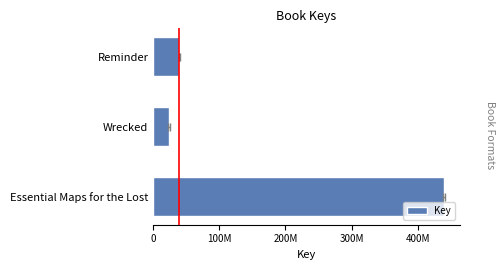

How many series are shown in this chart?

1